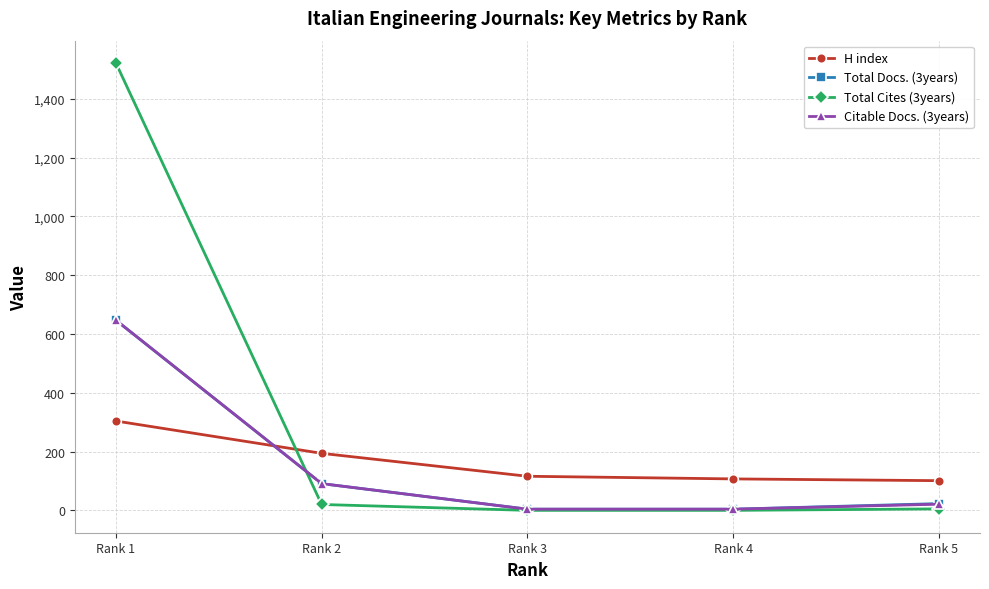

At which label does Total Docs. (3years) first exceed 23?

Rank 1